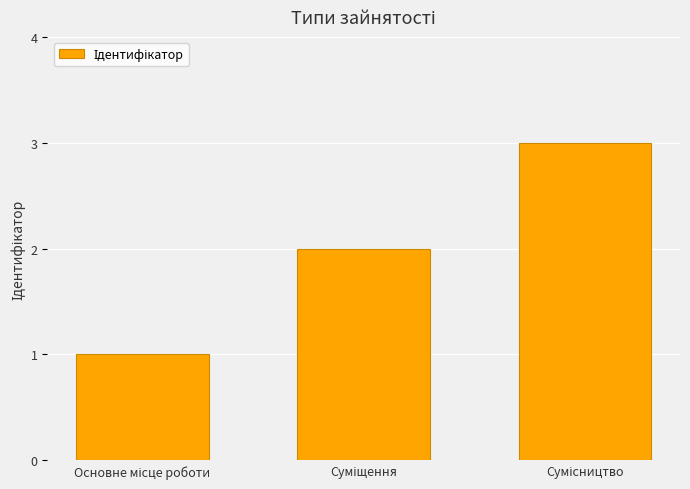

Are the bars grouped side by side (vs. stacked)?

No